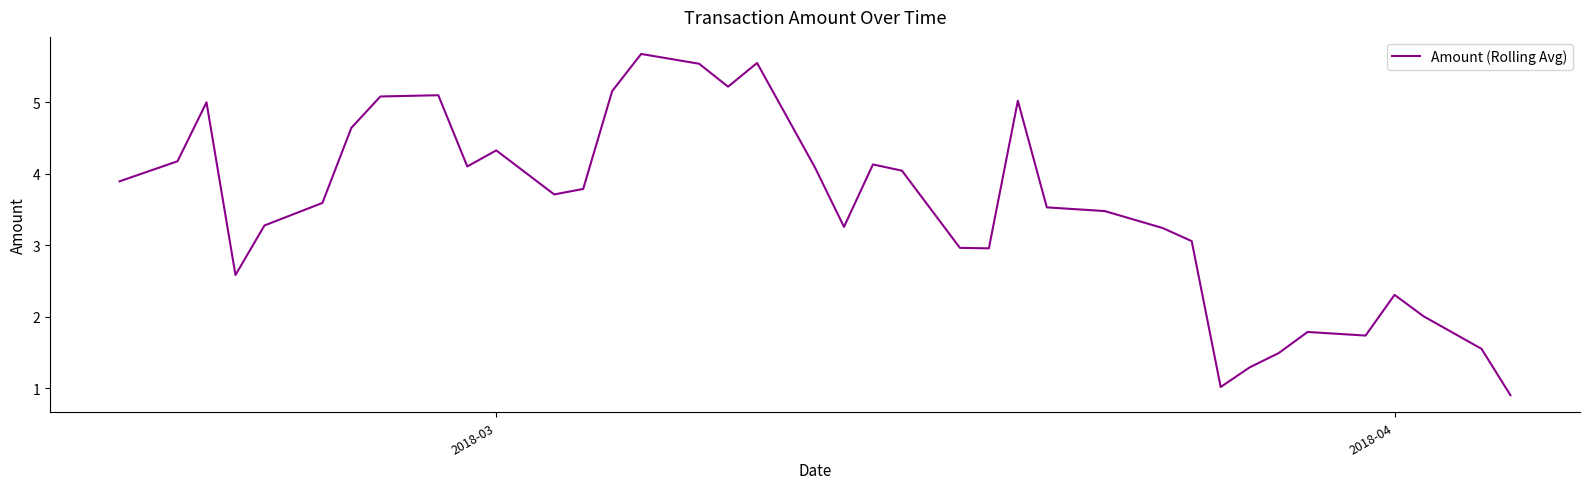

What is the difference between the maximum and minimum values?

4.8